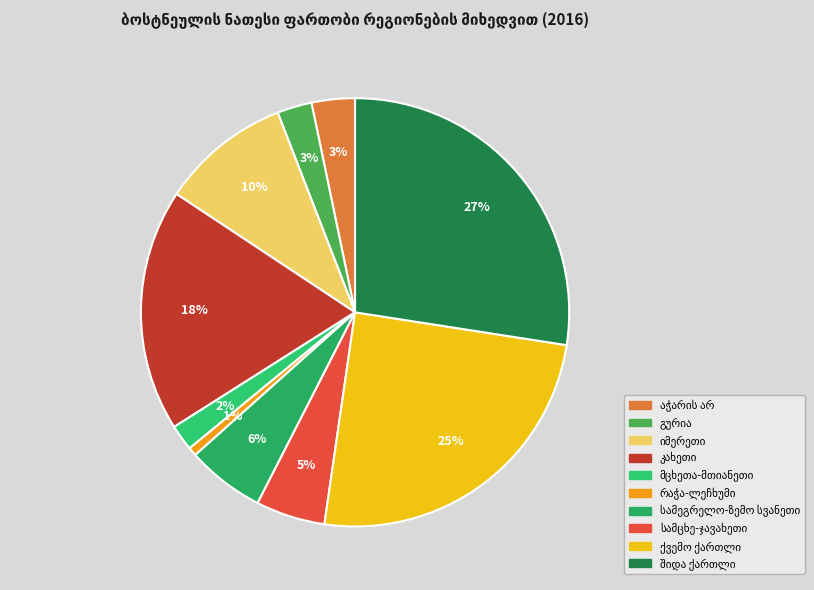

Is the sum of რაჭა-ლეჩხუმი and შიდა ქართლი greater than half?

No